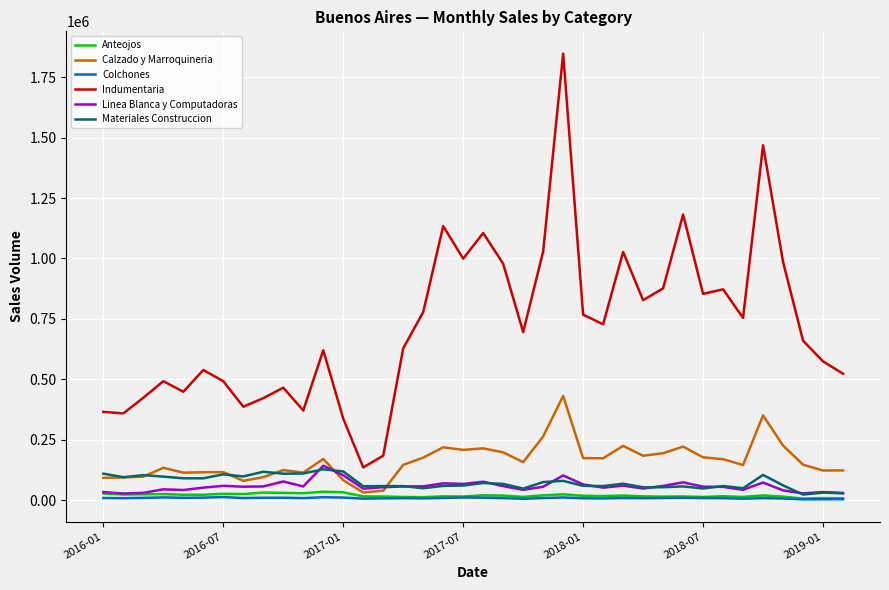

Which series has the largest total across all categories?

Indumentaria